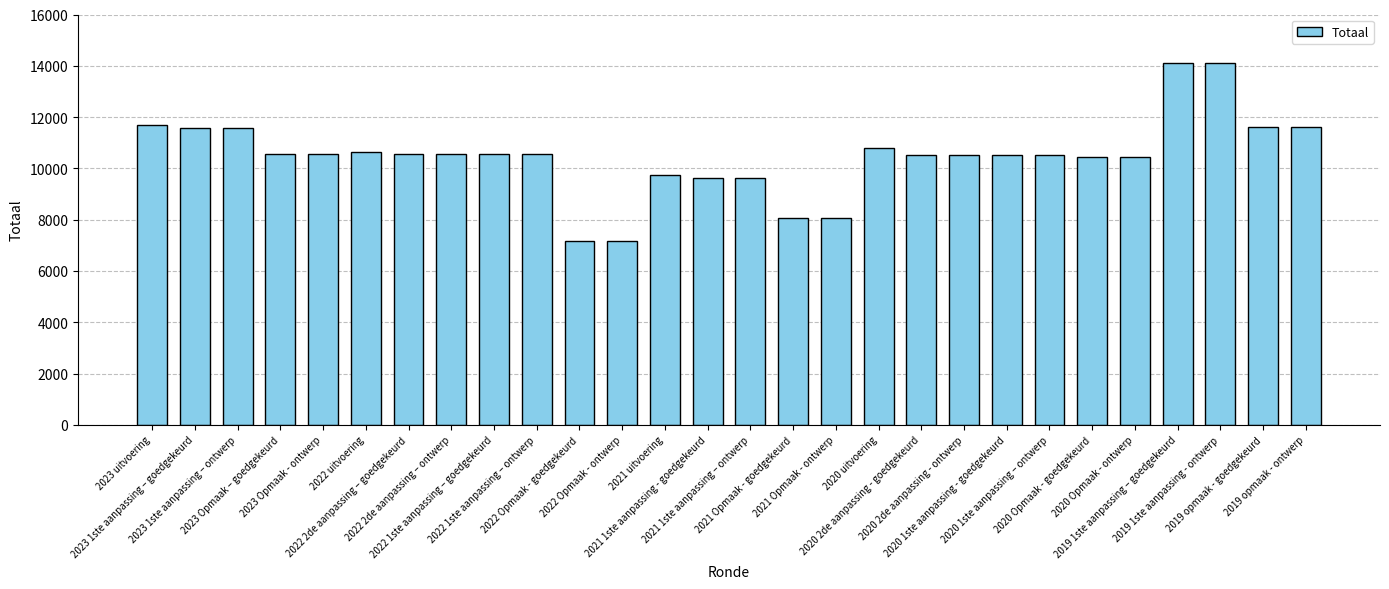

What is the greatest value displayed?

14107